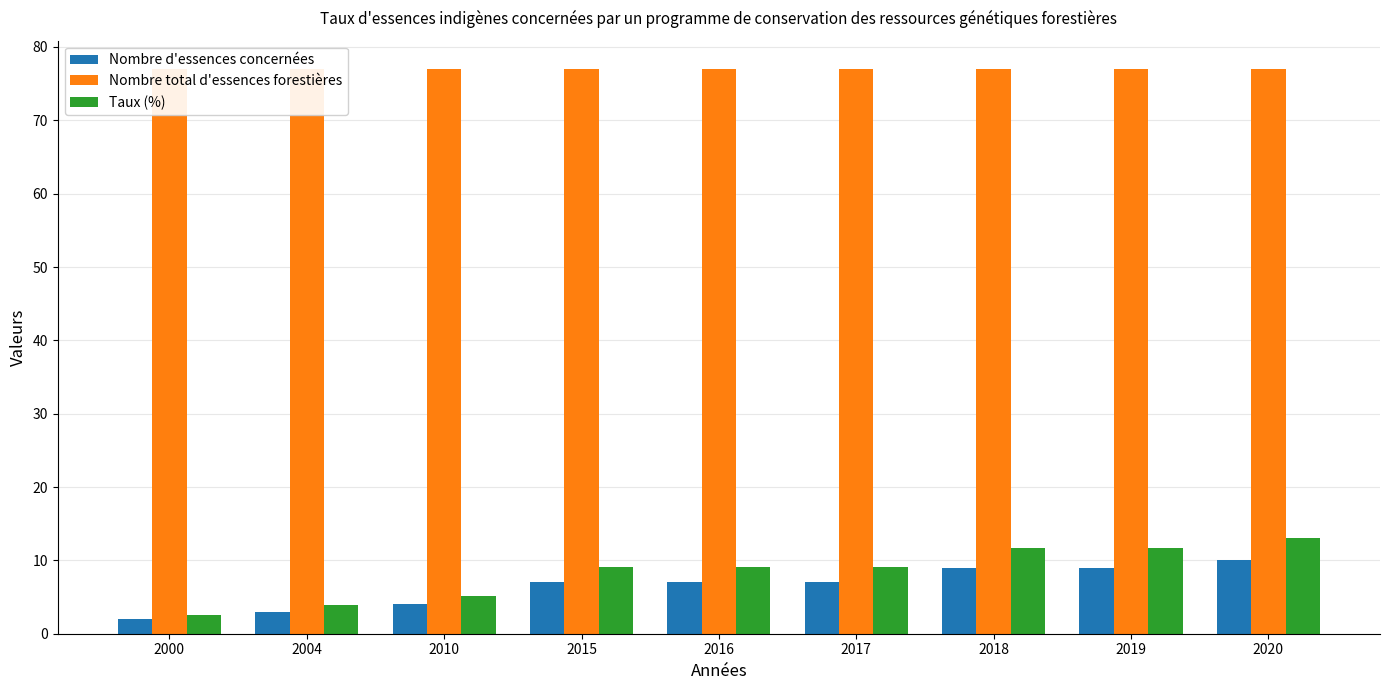

Reading right to left, extract all data points from this chart.

Nombre d'essences concernées: 2020=10.0	2019=9.0	2018=9.0	2017=7.0	2016=7.0	2015=7.0	2010=4.0	2004=3.0	2000=2.0
Nombre total d'essences forestières: 2020=77.0	2019=77.0	2018=77.0	2017=77.0	2016=77.0	2015=77.0	2010=77.0	2004=77.0	2000=77.0
Taux (%): 2020=13.0	2019=11.7	2018=11.7	2017=9.1	2016=9.1	2015=9.1	2010=5.2	2004=3.9	2000=2.6